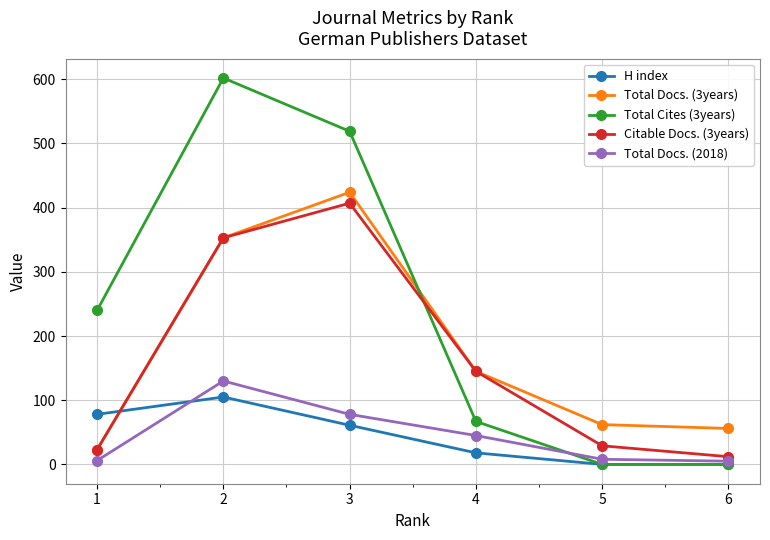

True or false: Total Docs. (3years) has more than 2 points higher than both neighbors.

False